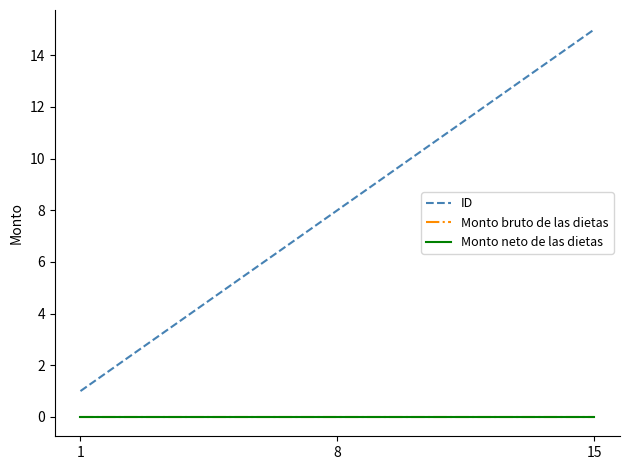

List the labels in order of ID value, largest first.

15, 8, 1